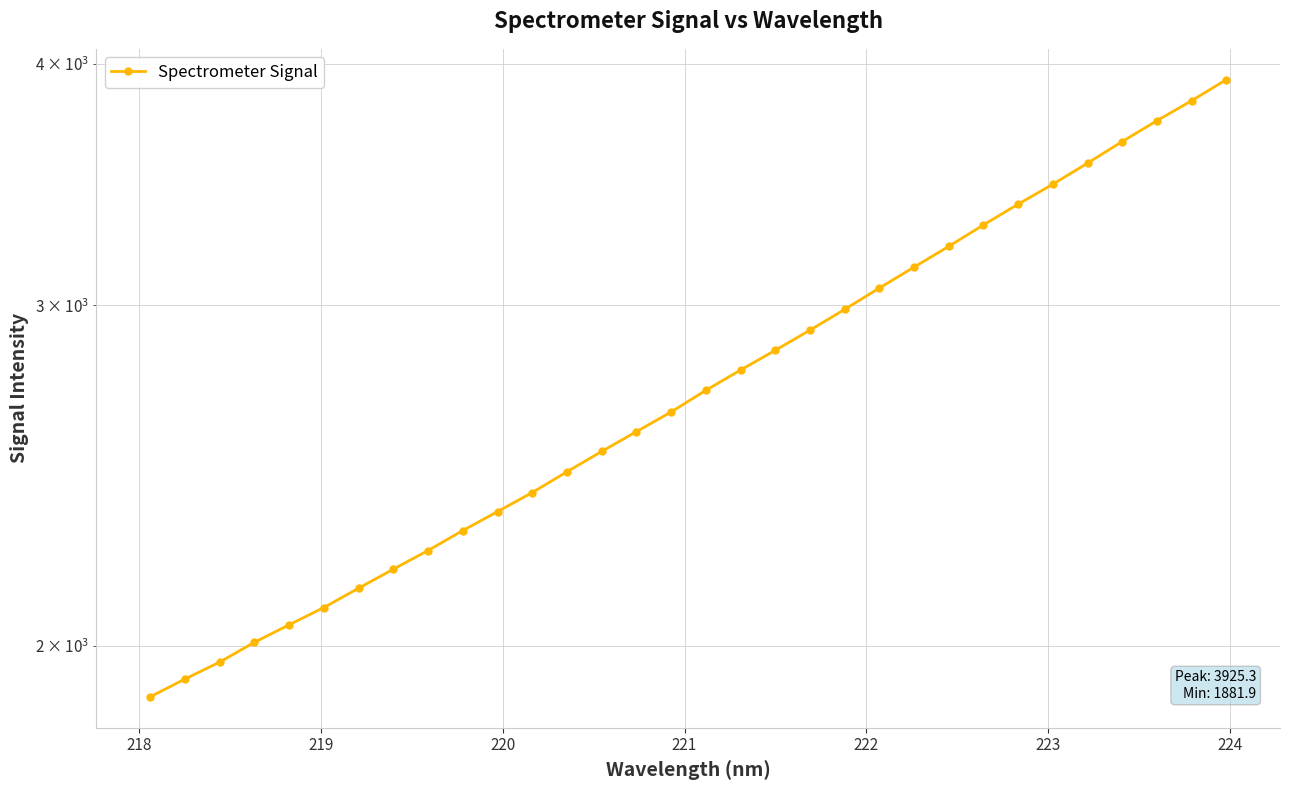

True or false: the data has more than 0 interior local peaks.

False